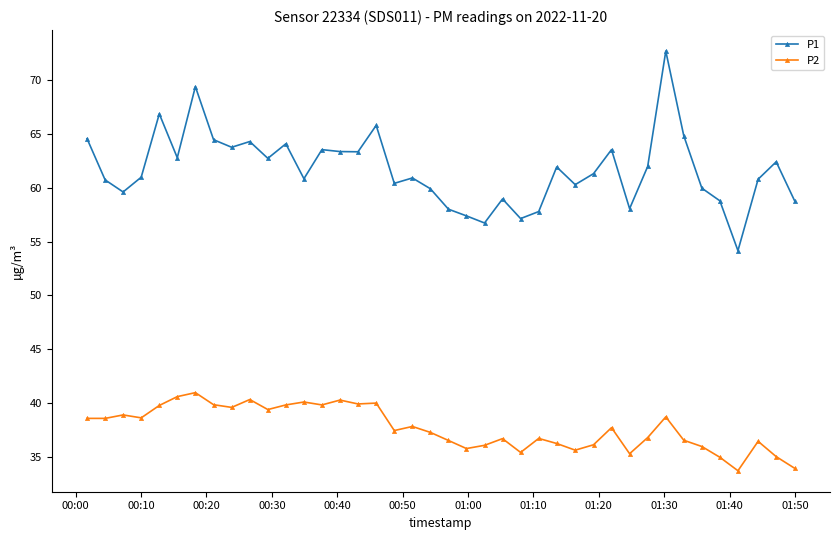

What is the sum of all P2 values?

1508.2